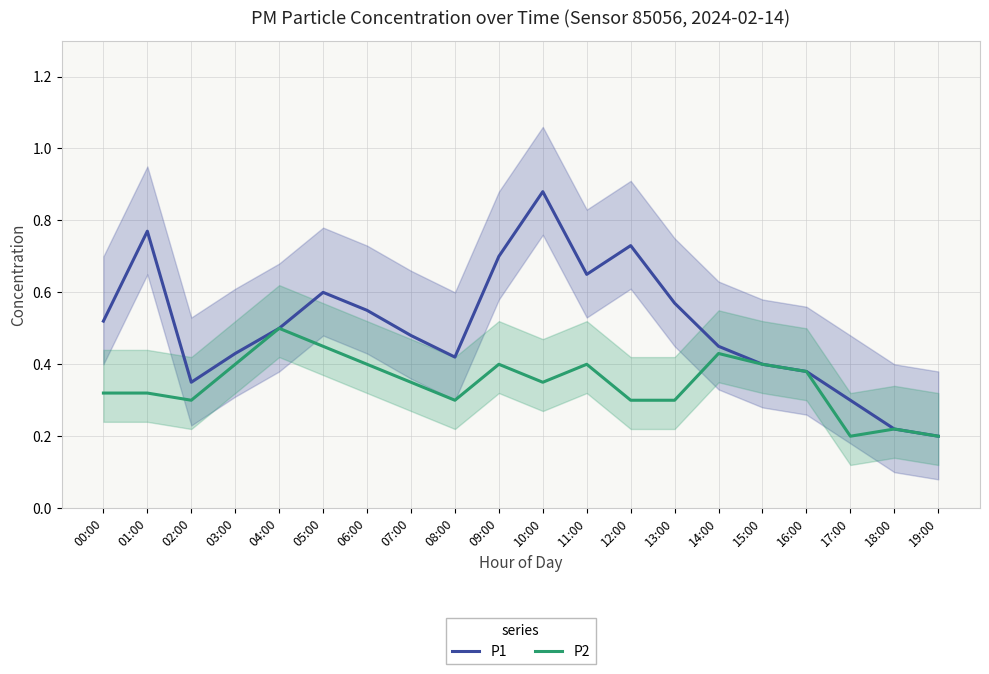

Reading left to right, what are all the values shown in this chart?

P1: 0.5	0.8	0.3	0.4	0.5	0.6	0.6	0.5	0.4	0.7	0.9	0.7	0.7	0.6	0.5	0.4	0.4	0.3	0.2	0.2
P2: 0.3	0.3	0.3	0.4	0.5	0.5	0.4	0.3	0.3	0.4	0.3	0.4	0.3	0.3	0.4	0.4	0.4	0.2	0.2	0.2